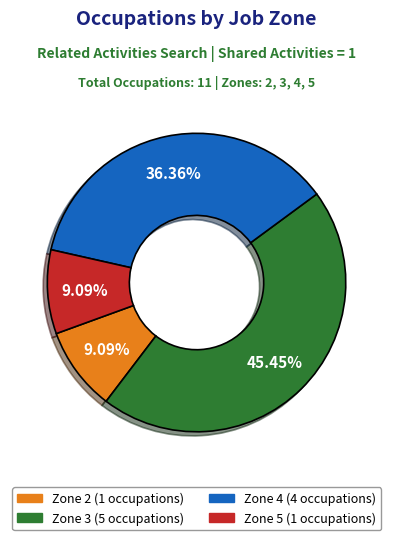

Does any single category account for the majority?

No